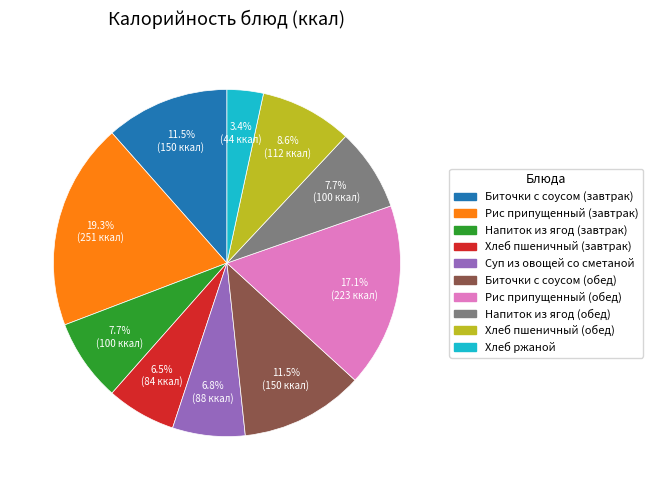

To the nearest percent, what is the difference between the Хлеб ржаной and Хлеб пшеничный (завтрак) slice percentages?

3%